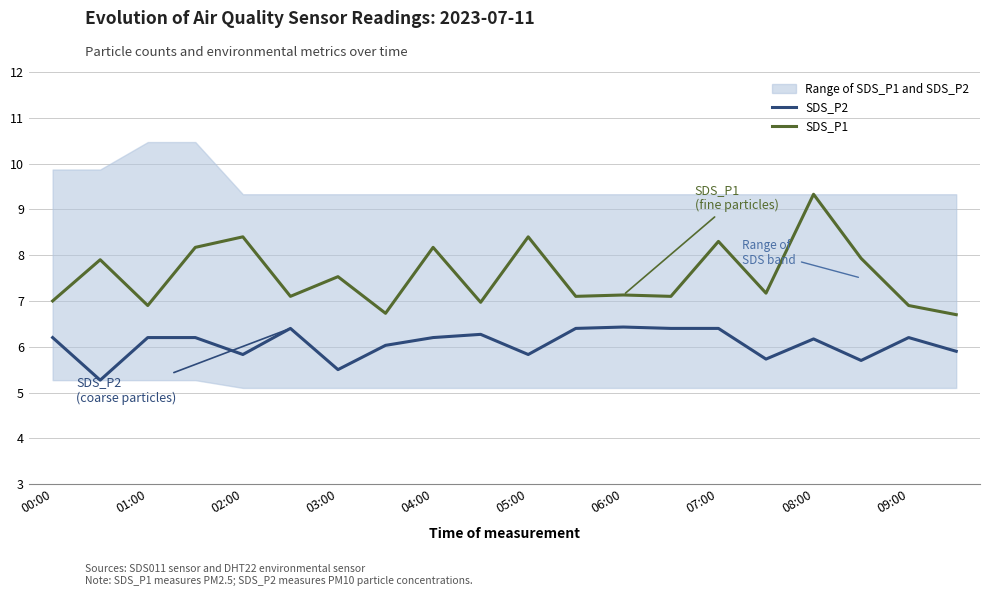

At how many categories does at least one series exceed 8?

6